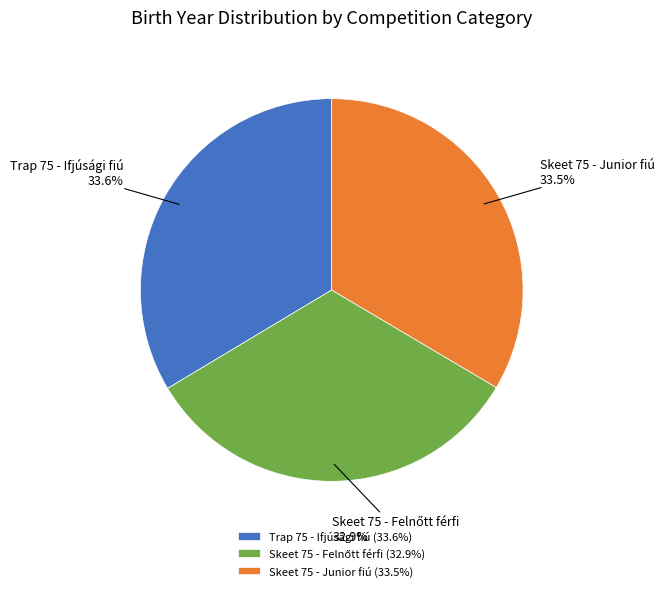

How much of the chart is everything except Trap 75 - Ifjúsági fiú?

66.4%